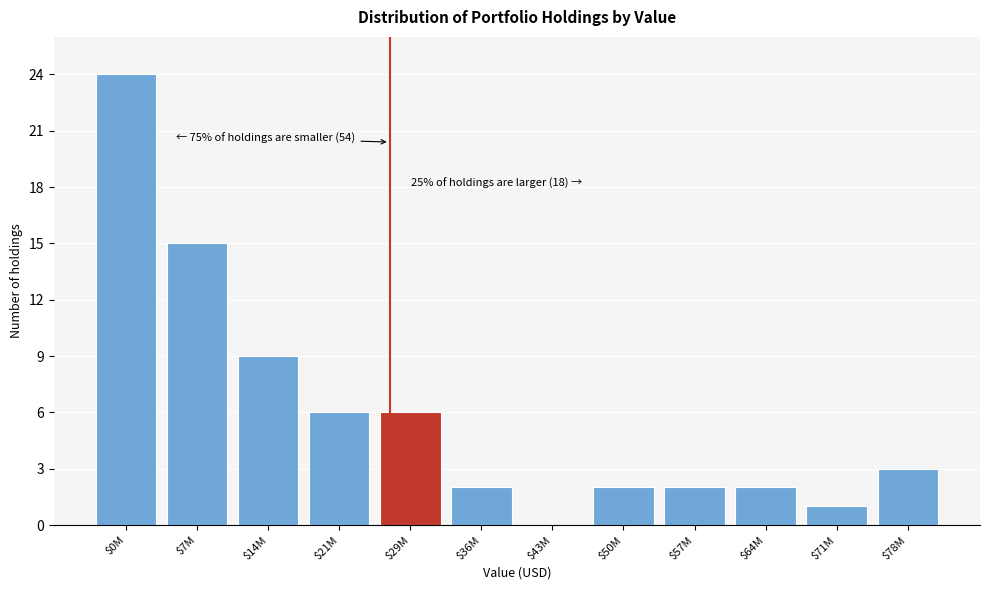

What is the maximum value shown in the chart?

24